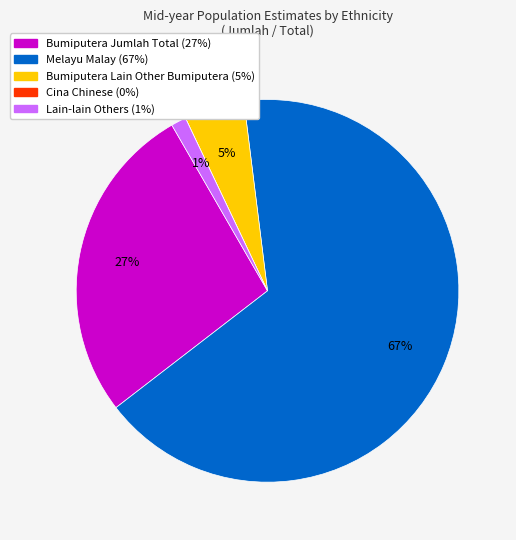

Do Bumiputera Jumlah Total and Bumiputera Lain Other Bumiputera together represent more than half of the pie?

No